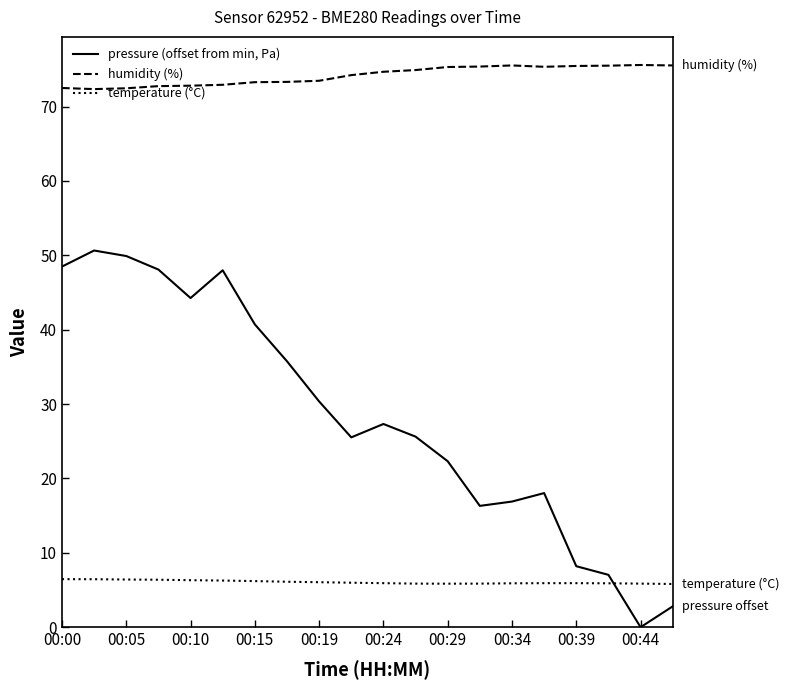

Which series has the largest total across all categories?

humidity (%)